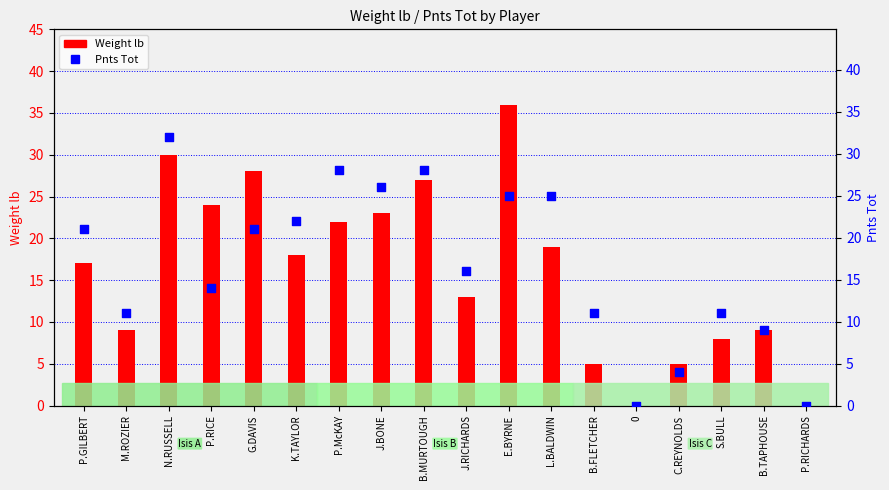

Which series contains the highest Y value?

Weight lb